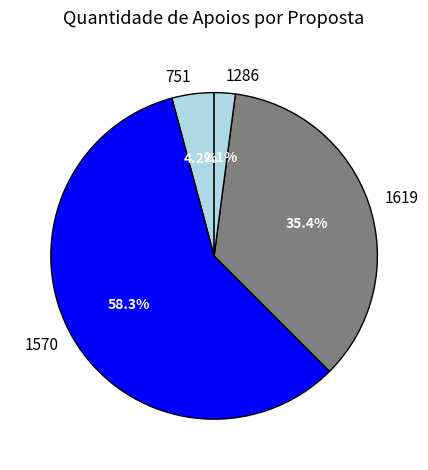

Count the number of slices in the pie.

4